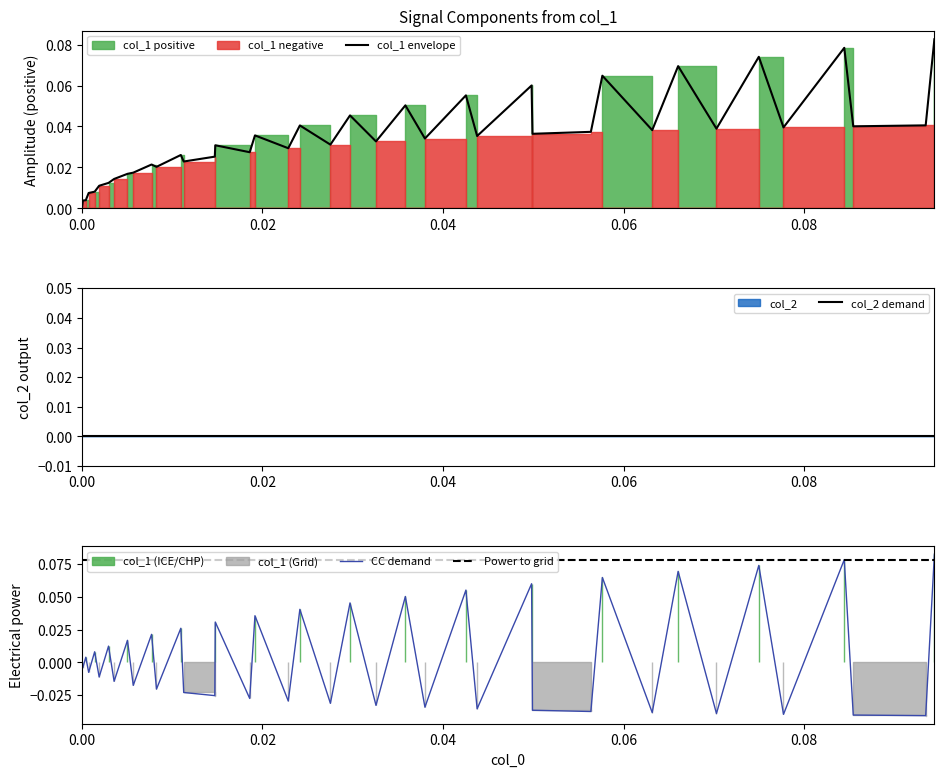

In col_1_positive, how many points are lower than both neighbors (excluding endpoints)?

14